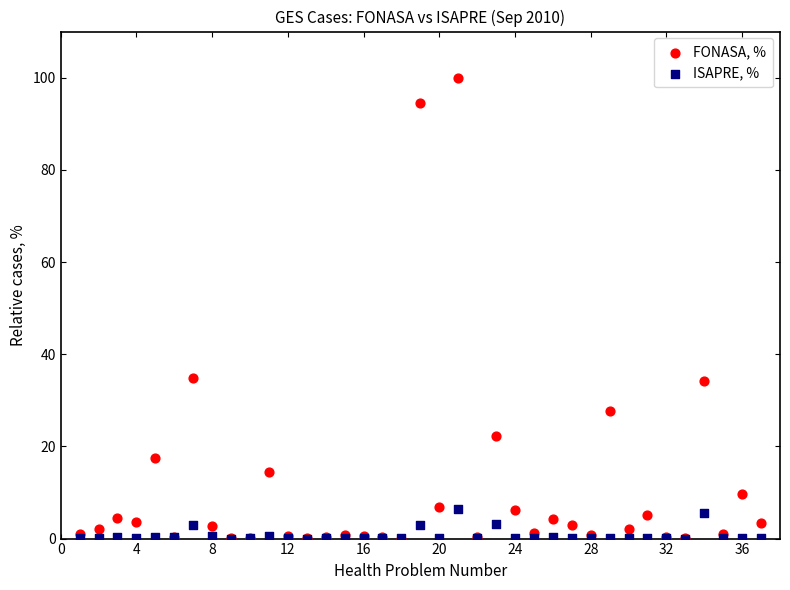

What are all the series names shown in the legend?

FONASA, %, ISAPRE, %